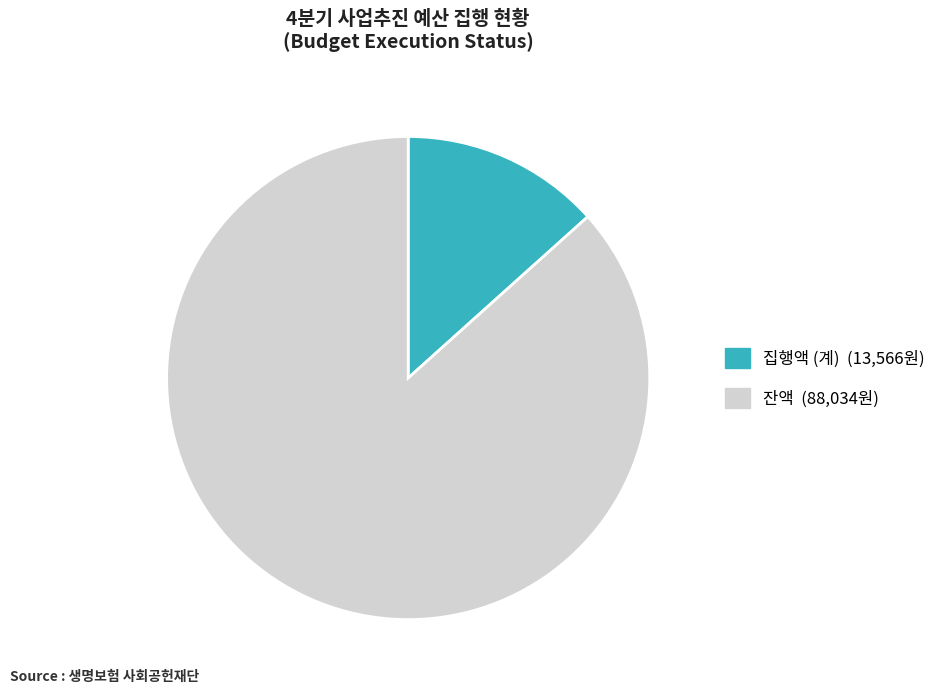

Do 잔액 and 집행액 (계) together represent more than half of the pie?

Yes